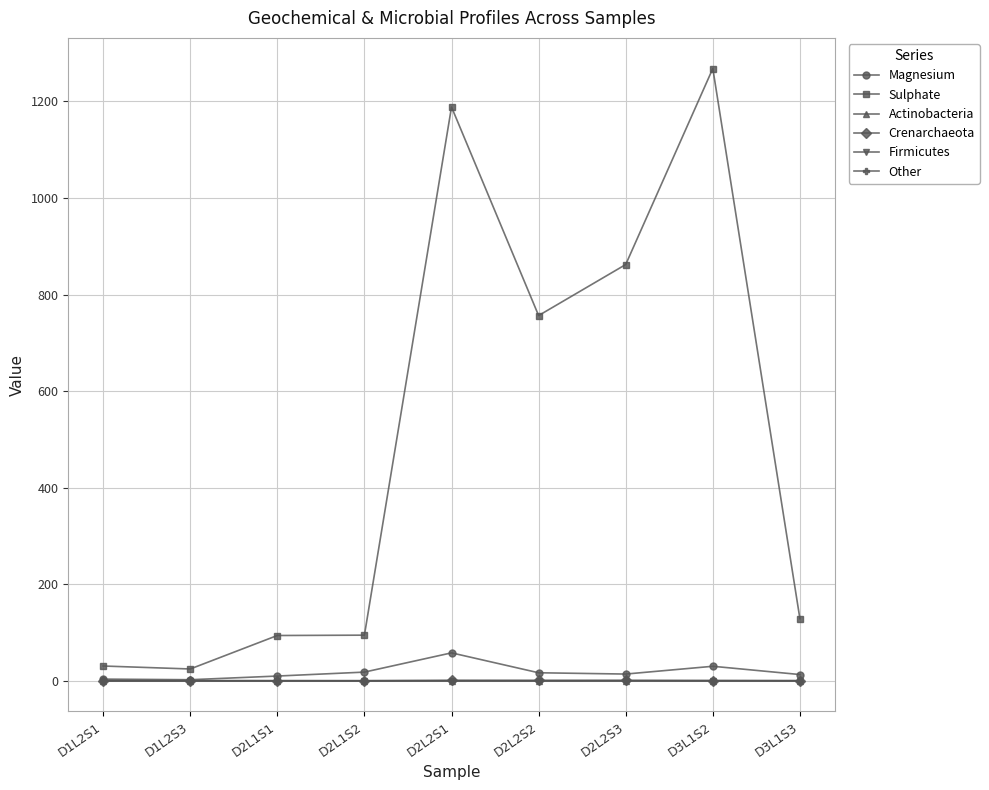

Which series has the largest range (max minus min)?

Sulphate